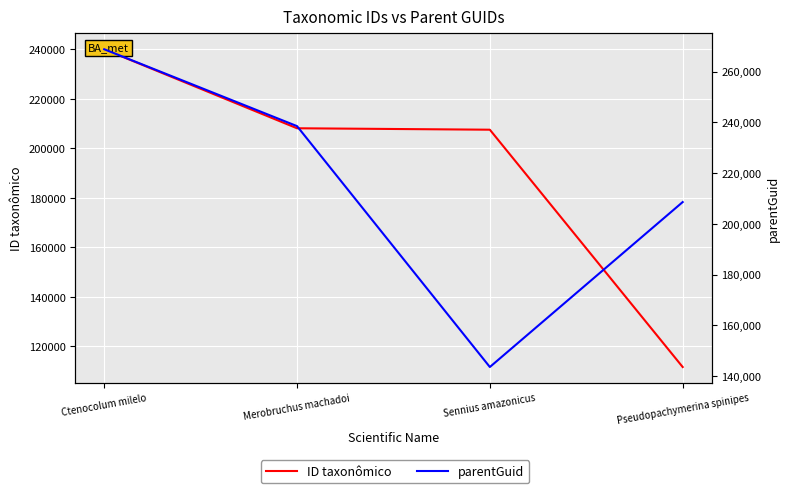

Count the parentGuid values in the range 208560 to 268781.

3